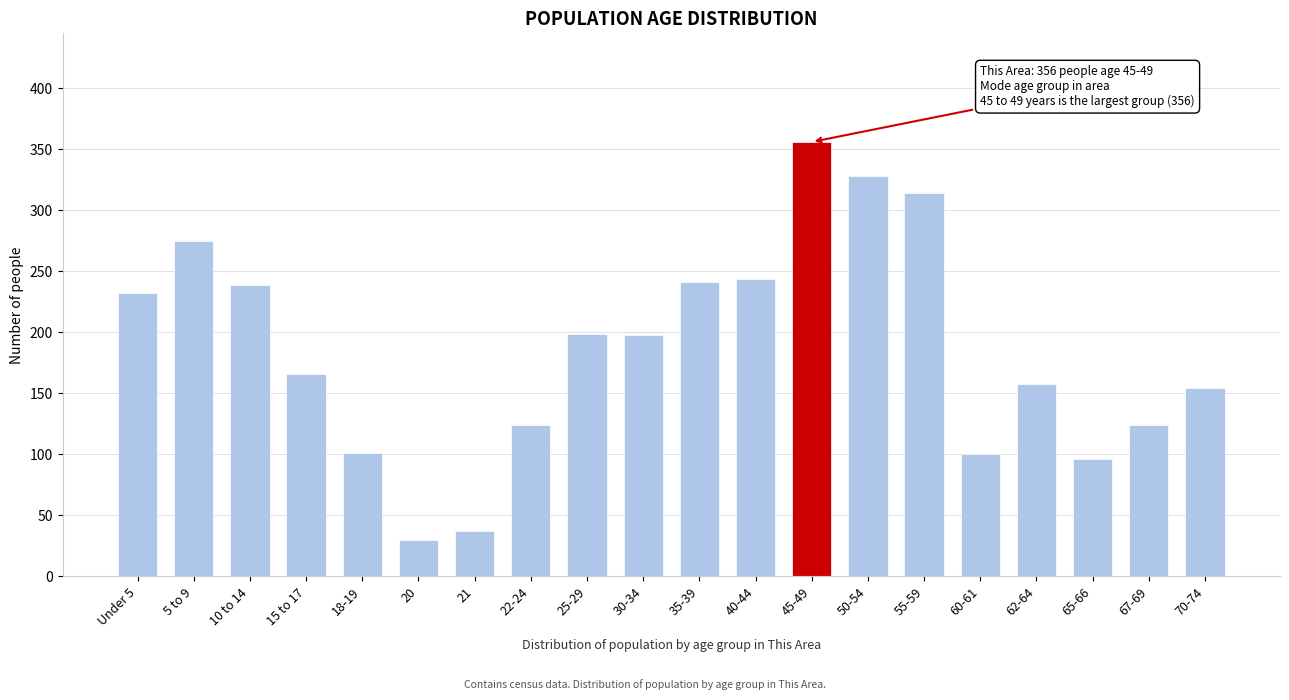

What is the change in value from 30-34 to 60-61?

-98